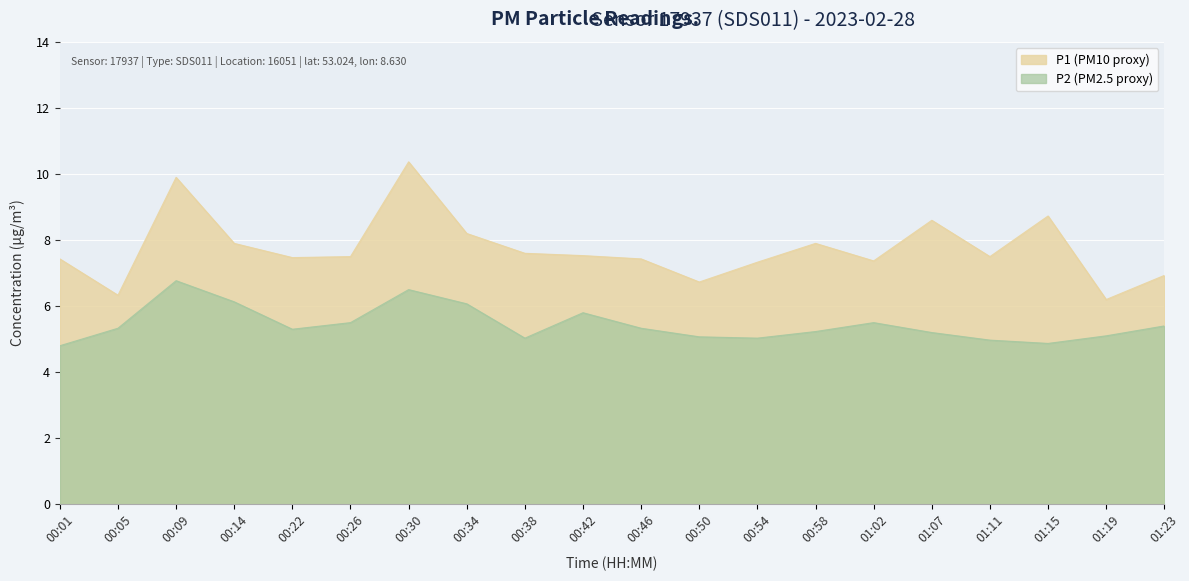

At which category does P1 reach its first local valley?

00:05